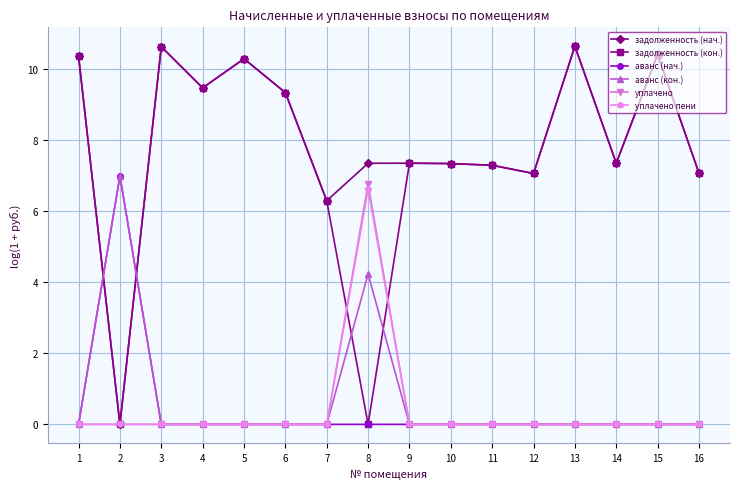

What is the difference between the maximum and minimum values in the уплачено series?

6.8